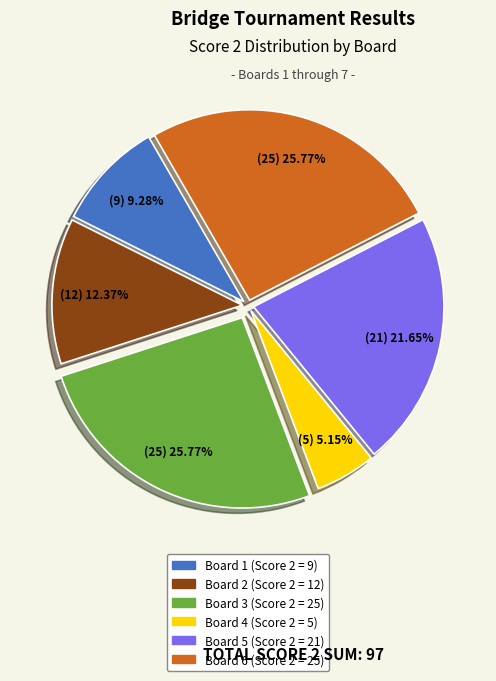

Does any single category account for the majority?

No